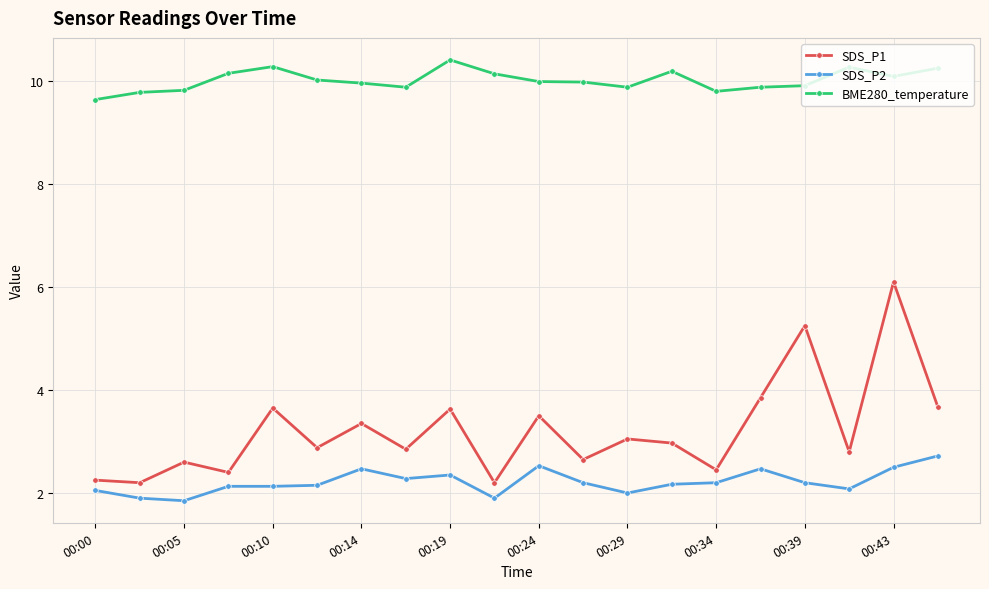

True or false: SDS_P2 and SDS_P1 cross at least once.

False